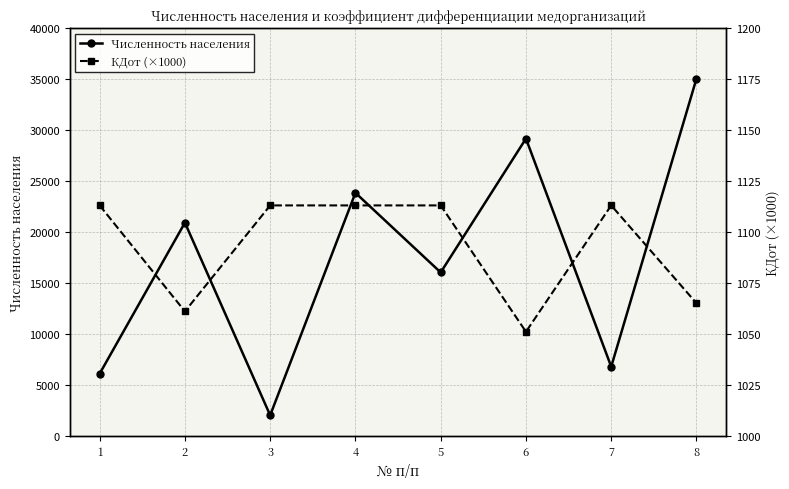

Which series has the widest spread of values?

Численность населения